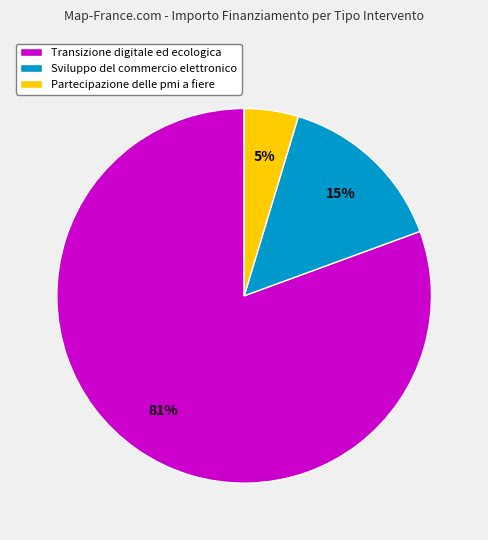

Is there a majority slice in this chart?

Yes